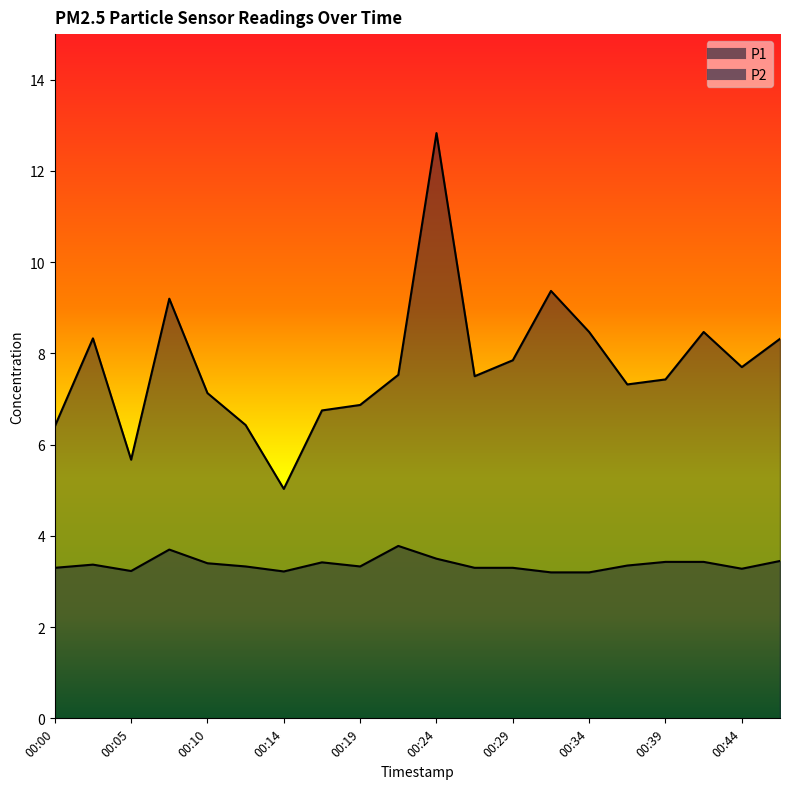

True or false: P2 and P1 cross at least once.

False